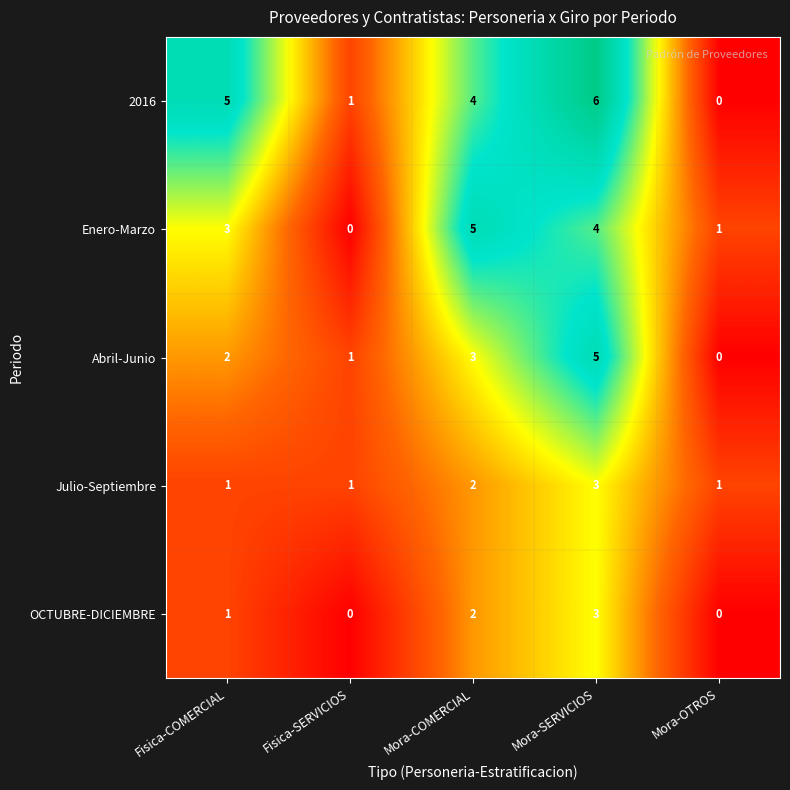

How many data points does each series have?

5